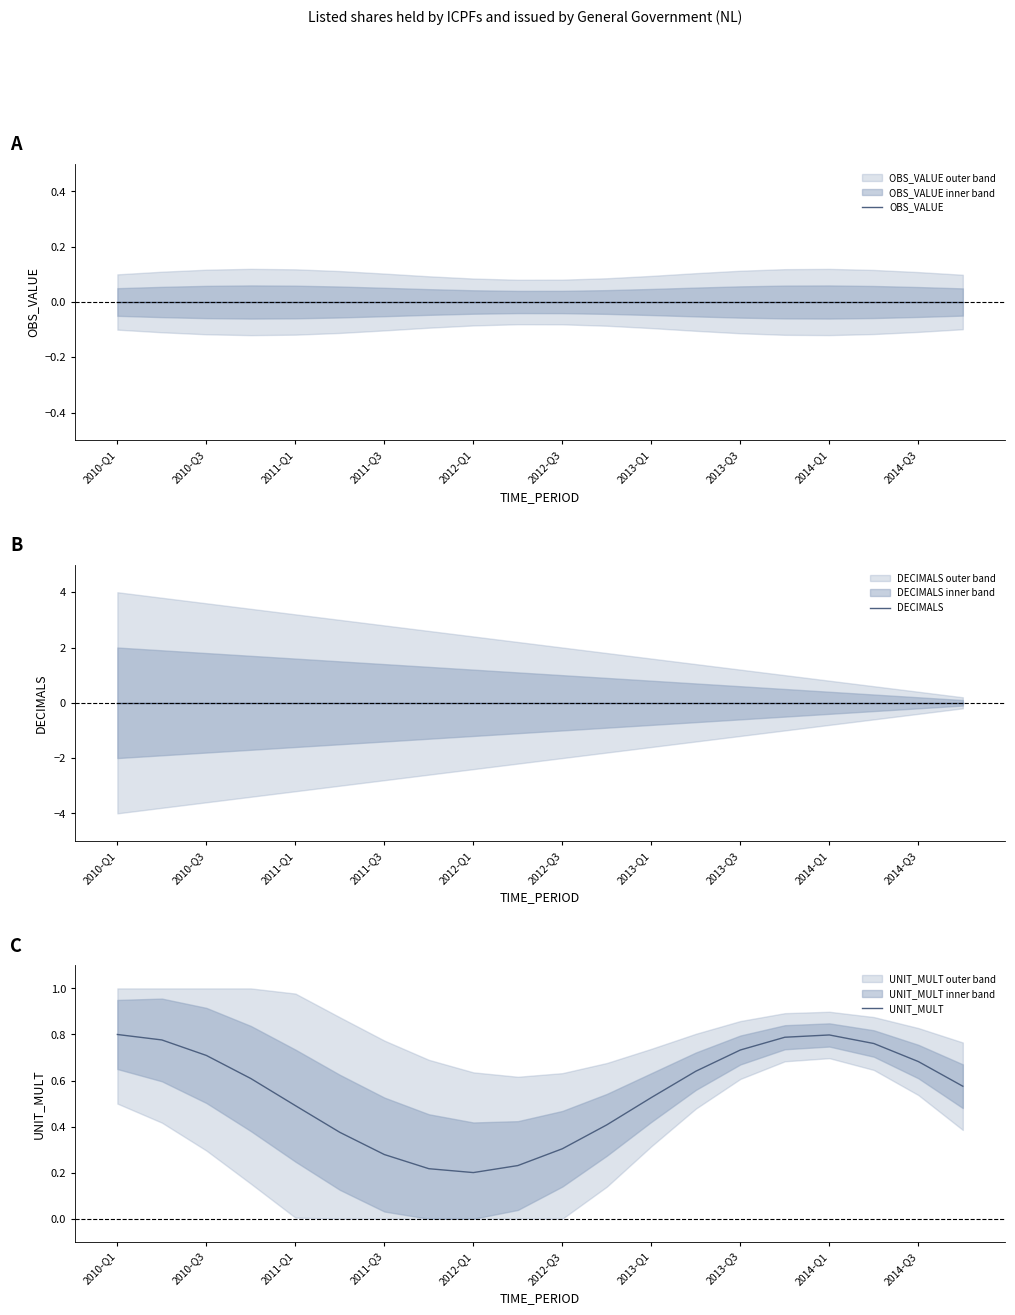

Where is DECIMALS nearest to the value 0?

2010-Q1